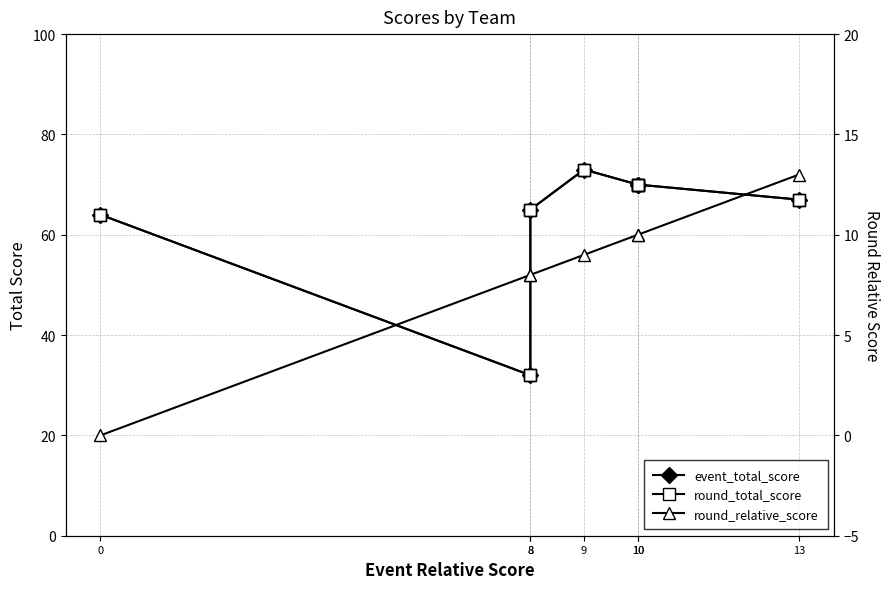

What is the difference between the event_total_score values at 9 and 13?

6